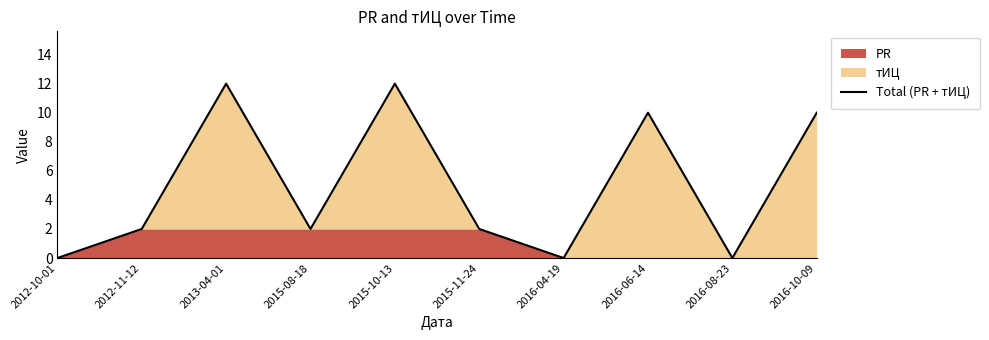

What is the approximate value at 2015-10-13?

12